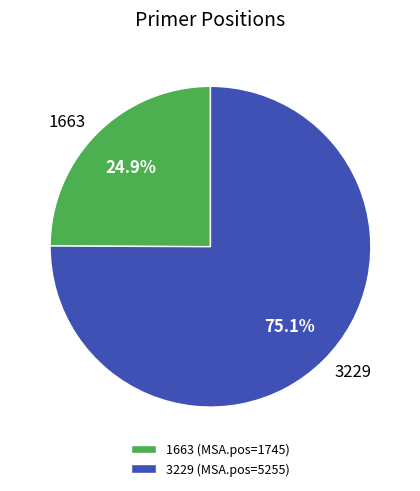

How many segments does this pie chart have?

2